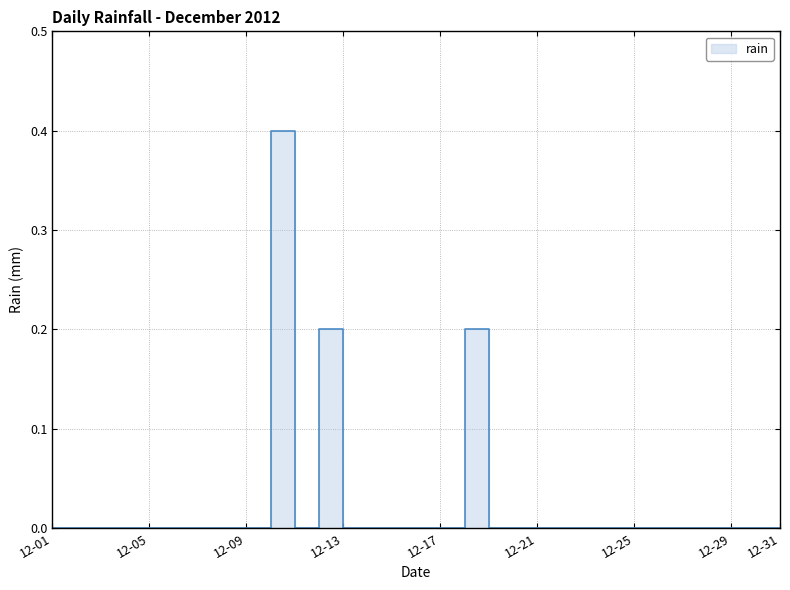

How many points are lower than both their immediate neighbors (excluding endpoints)?

1